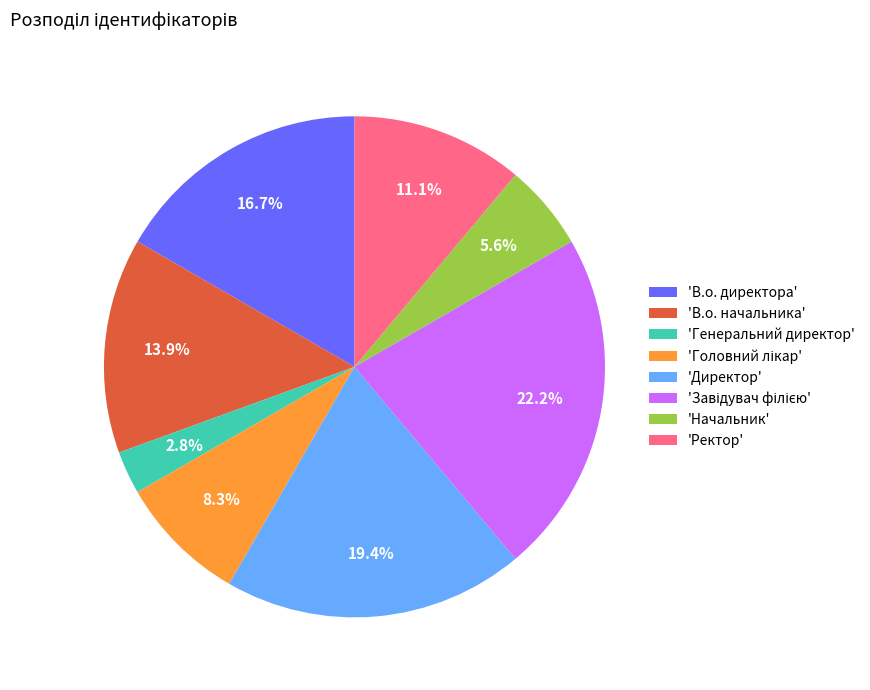

What percentage do 'В.о. начальника' and 'Директор' together represent?

33.3%